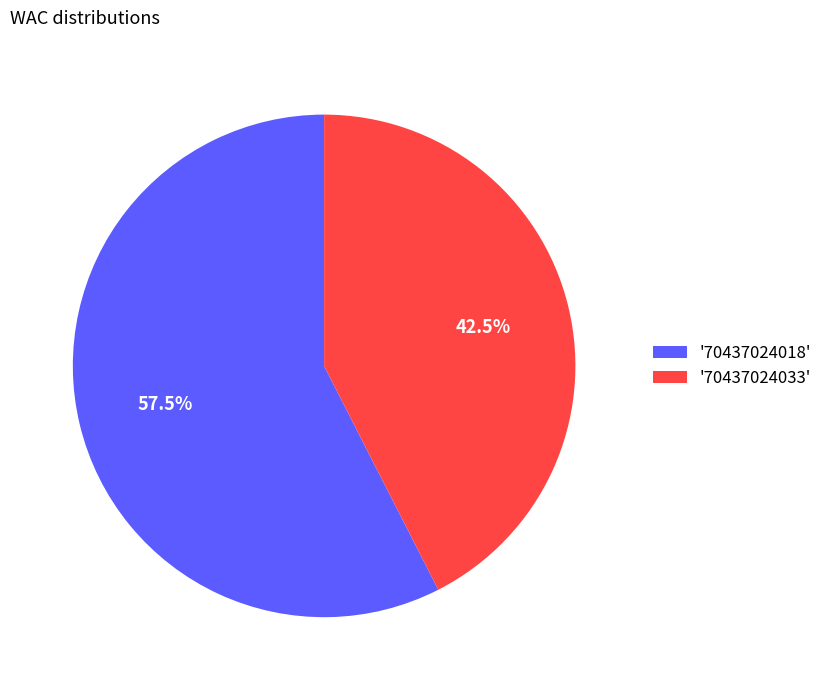

How much of the chart is everything except '70437024033'?

57.5%